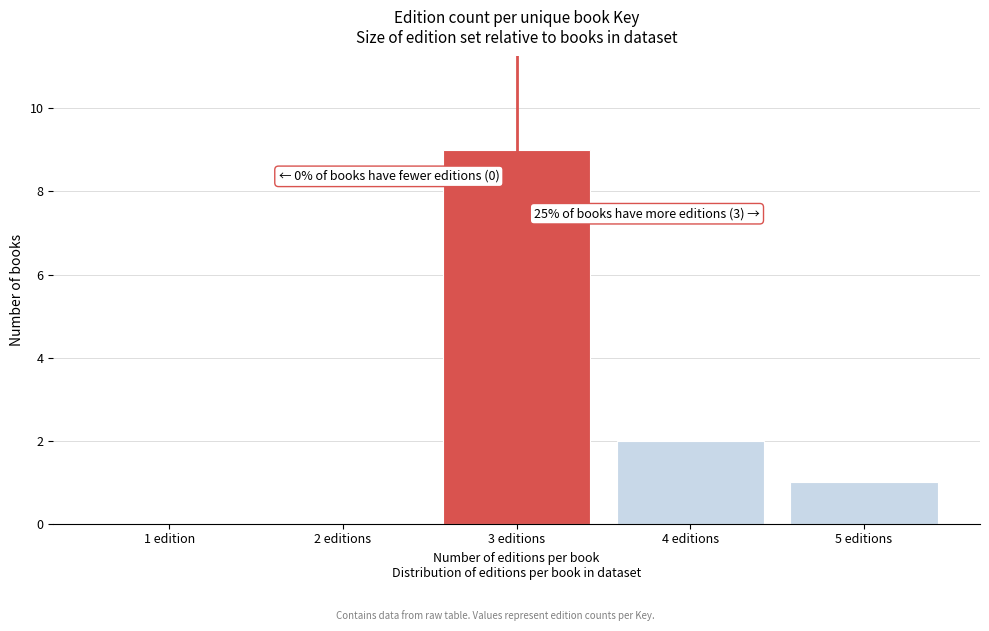

Reading left to right, transcribe all the data shown in this chart.

1 edition=0	2 editions=0	3 editions=9	4 editions=2	5 editions=1